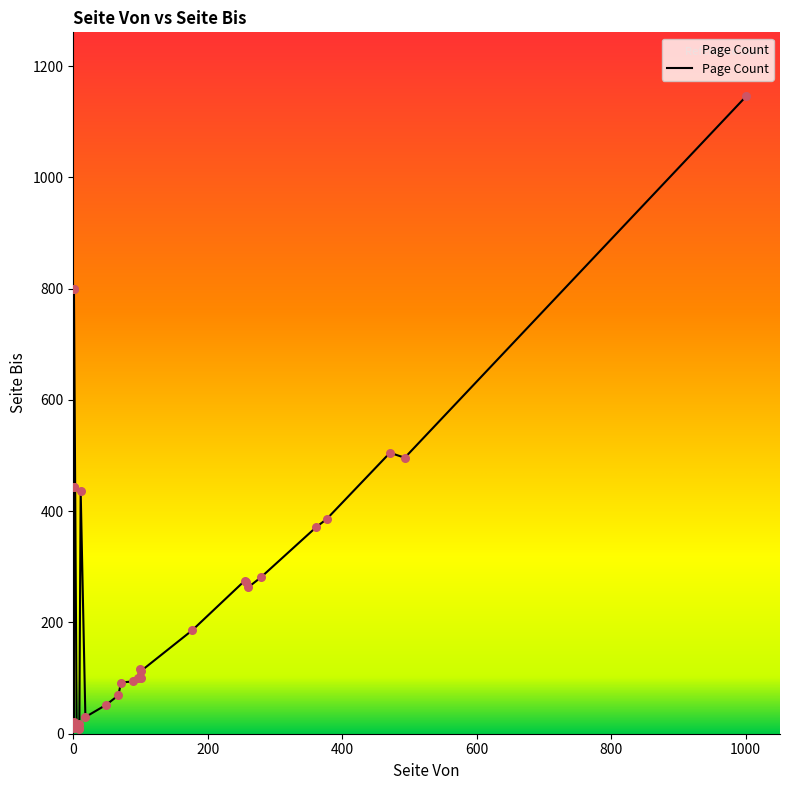

What is the change in value from 279 to 99?

-165